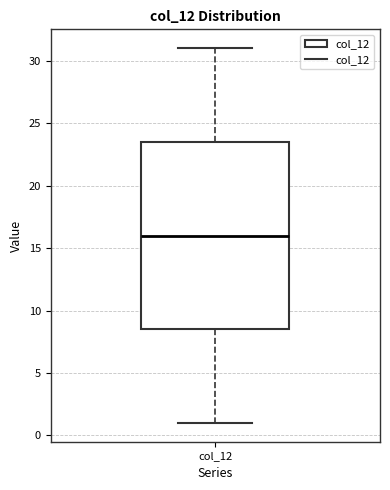

Where is the upper edge of the box for col_12 on the y-axis? The values are not printed on the chart, so give them approximately, as read against the axis.

23.5